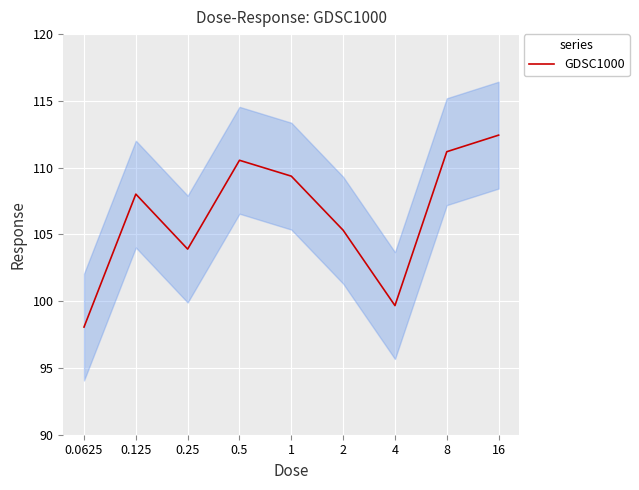

What is the maximum value for GDSC1000?

112.4